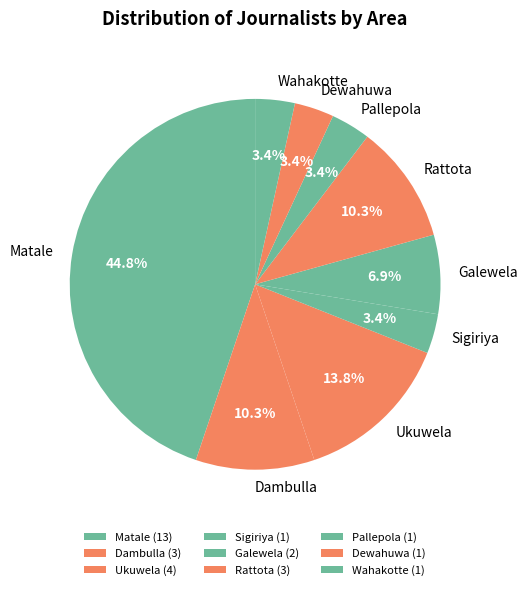

To the nearest percent, what percentage of the pie is Ukuwela?

14%